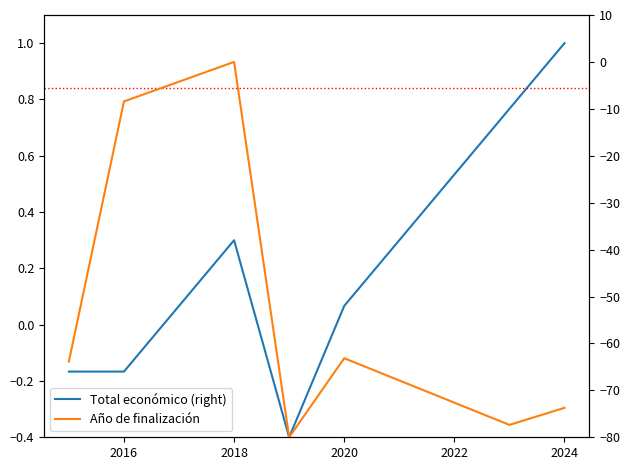

In Año de finalización, how many points are lower than both neighbors (excluding endpoints)?

2